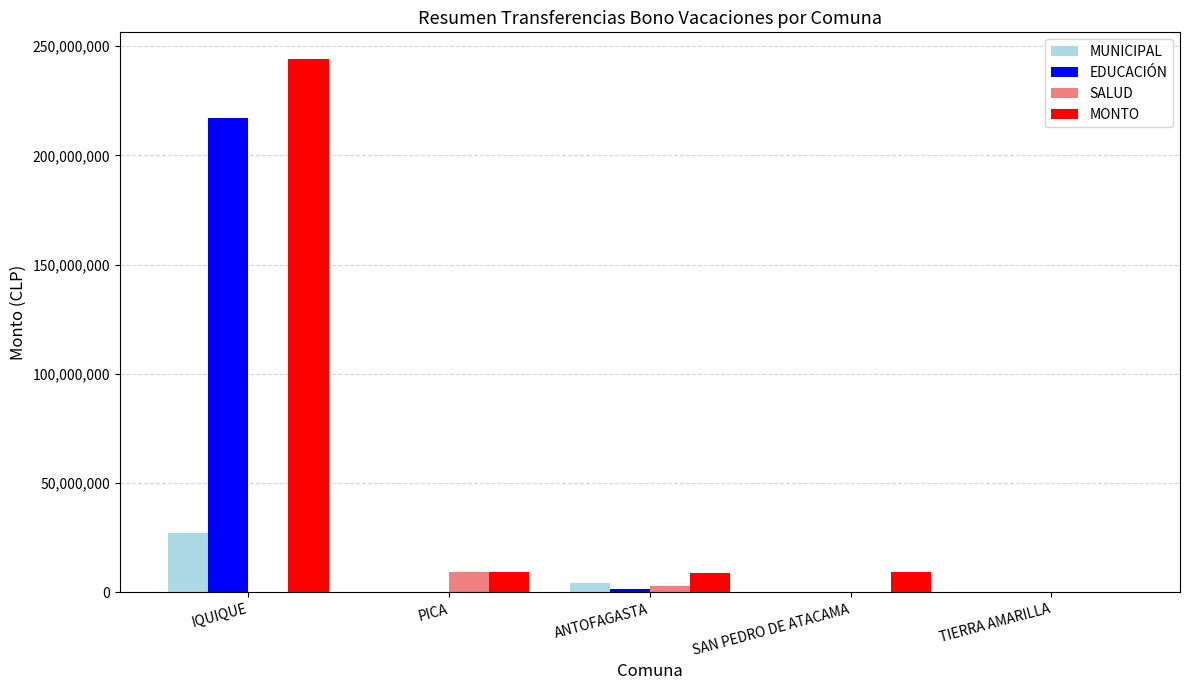

How many values in the SALUD series exceed 0?

2